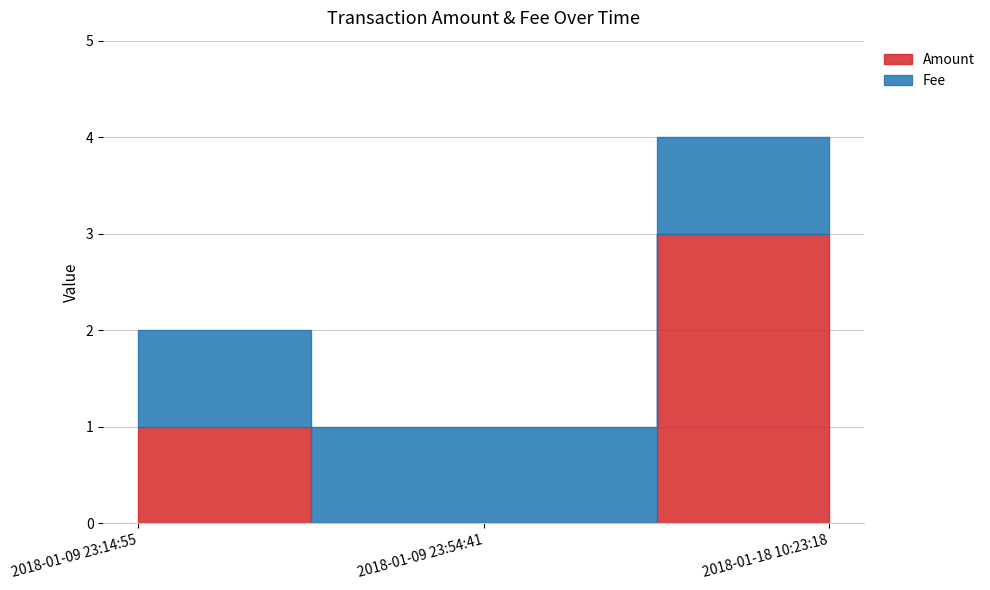

Rank the series at 2018-01-09 23:14:55 from lowest to highest value.

Amount, Fee